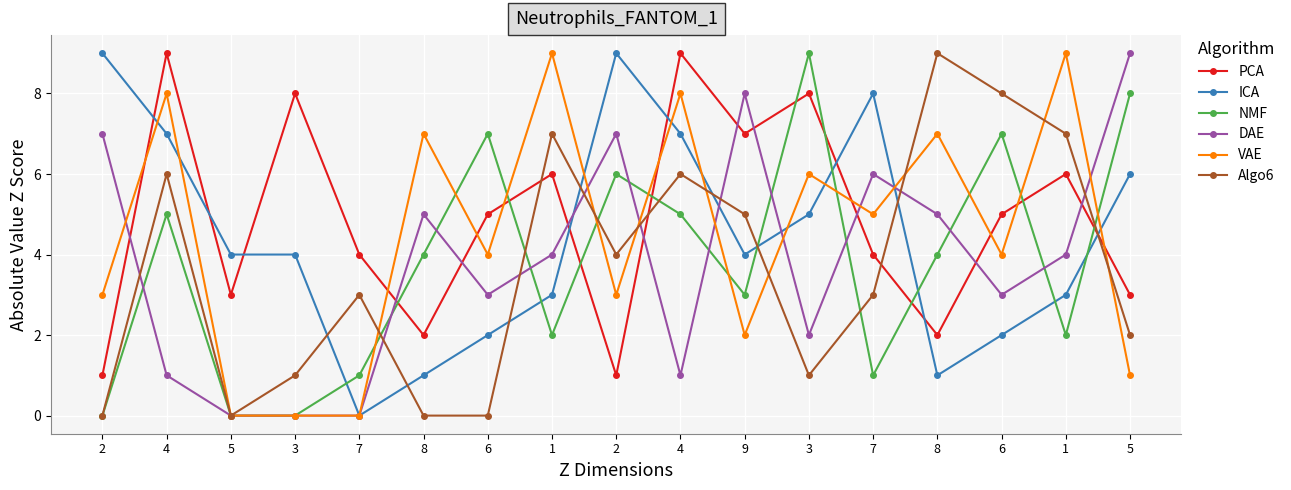

How many lines are shown in the chart?

6